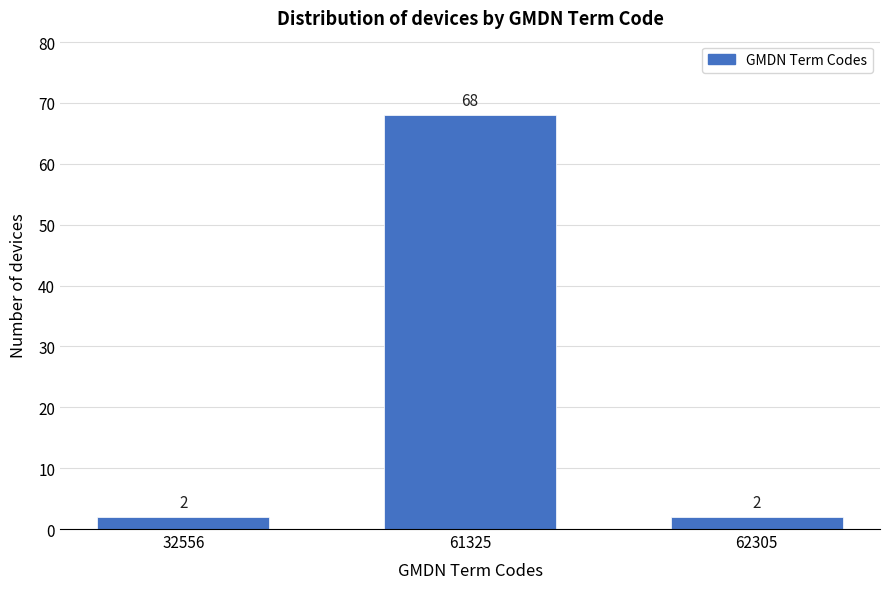

Reading right to left, list all the values displayed in this chart.

2	68	2